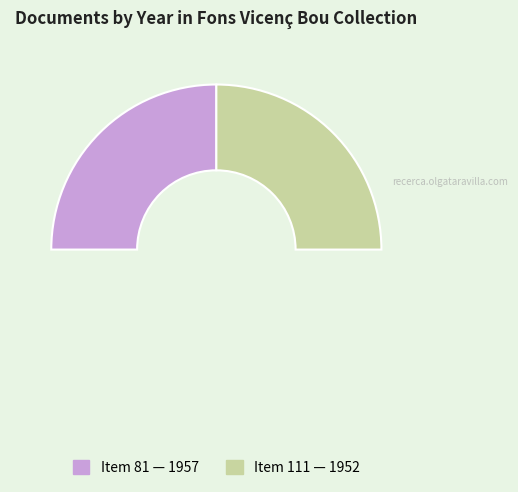

Which slice is the smallest?

Item 111 (1952)